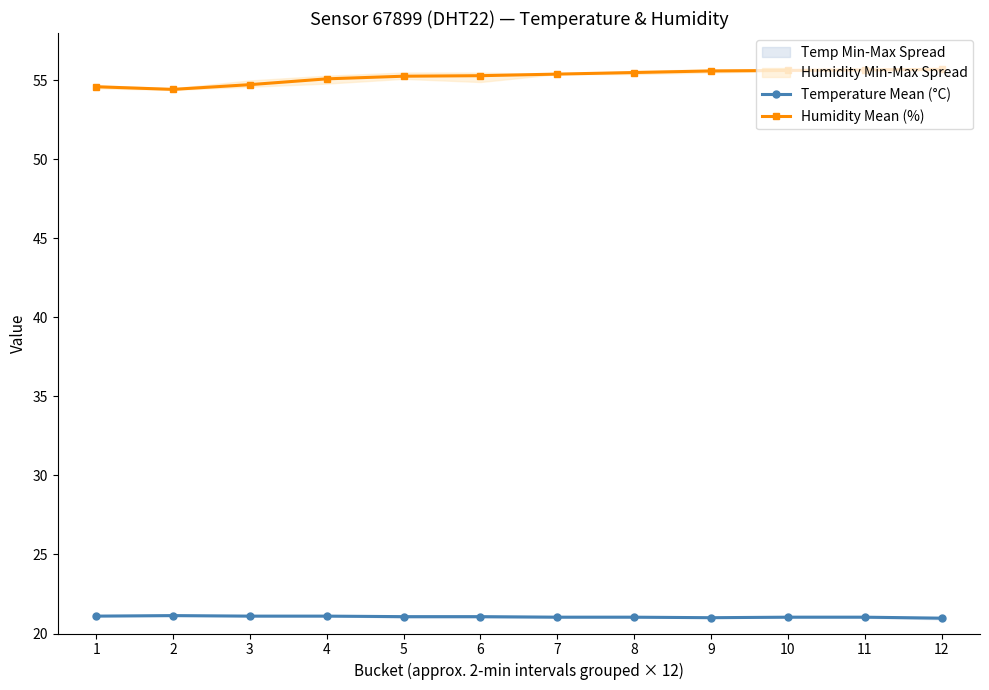

What is the total value across all series at 2?

75.6